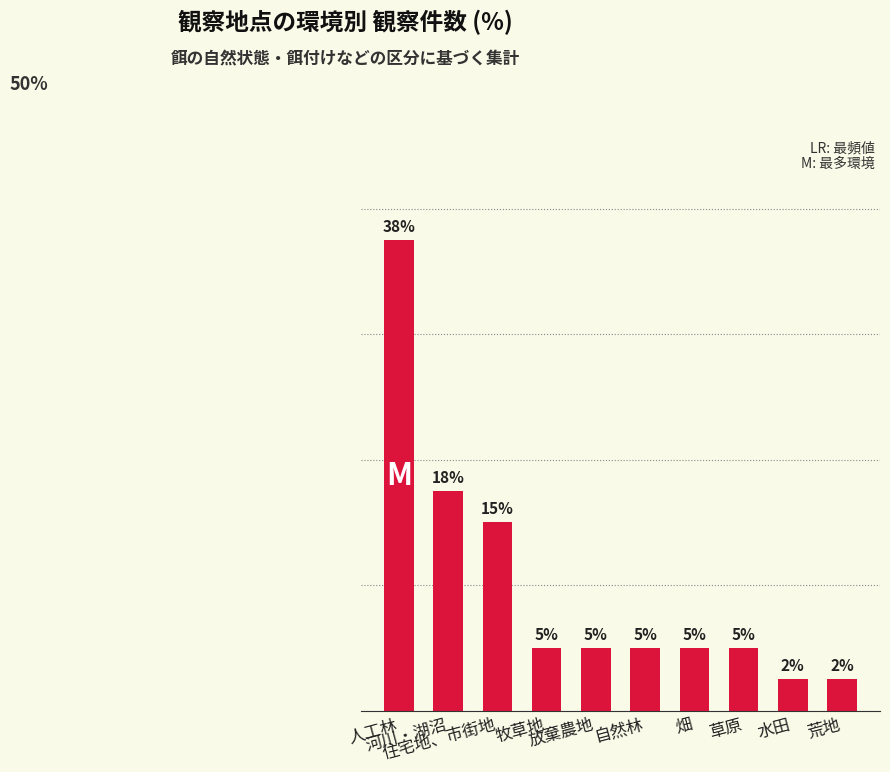

What position from the right is 草原?

3